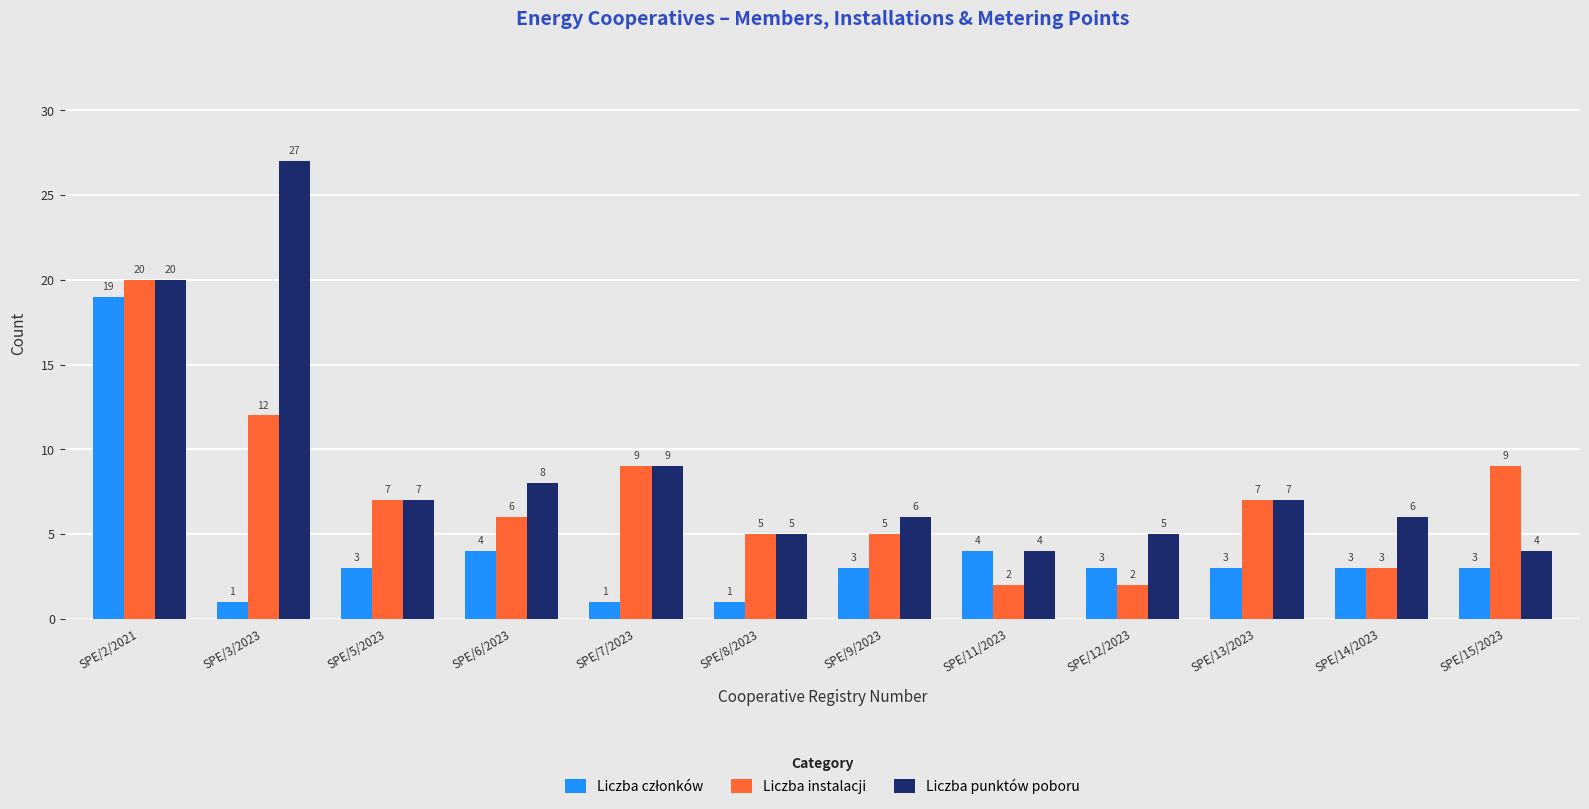

What is the label of the 8th bar from the left?

SPE/11/2023